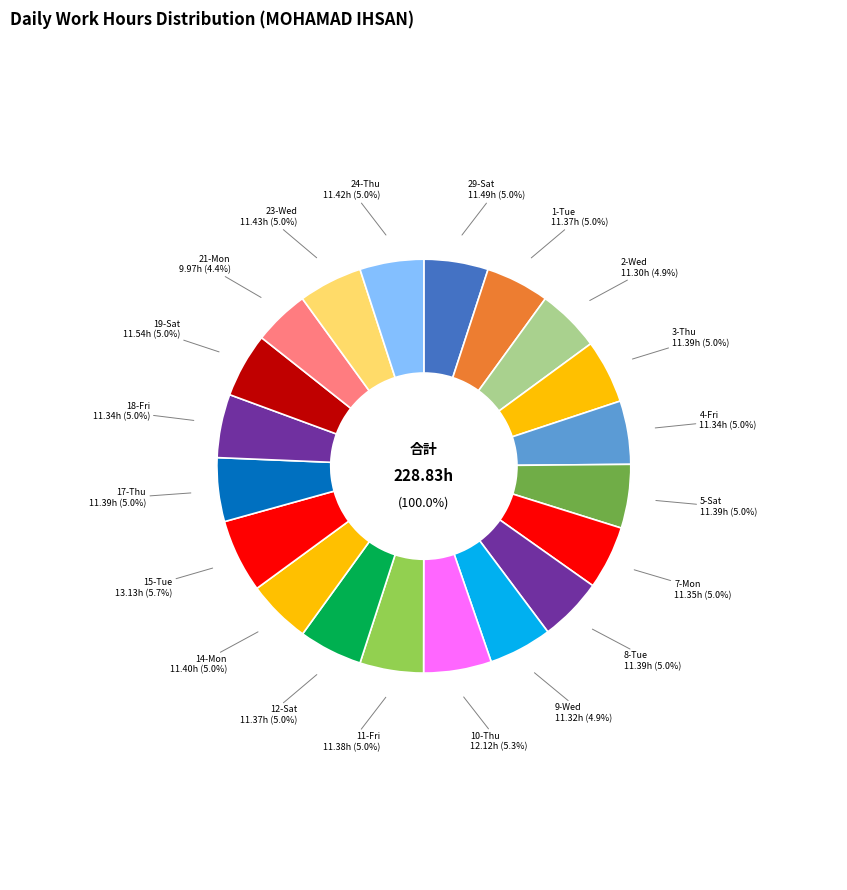

To the nearest percent, what portion does 4-Fri represent?

5%